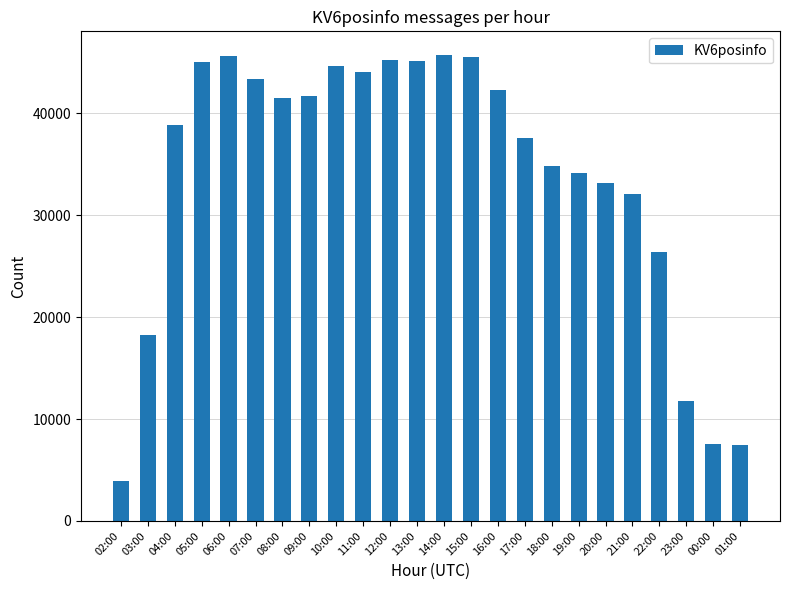

What is the average value?

34003